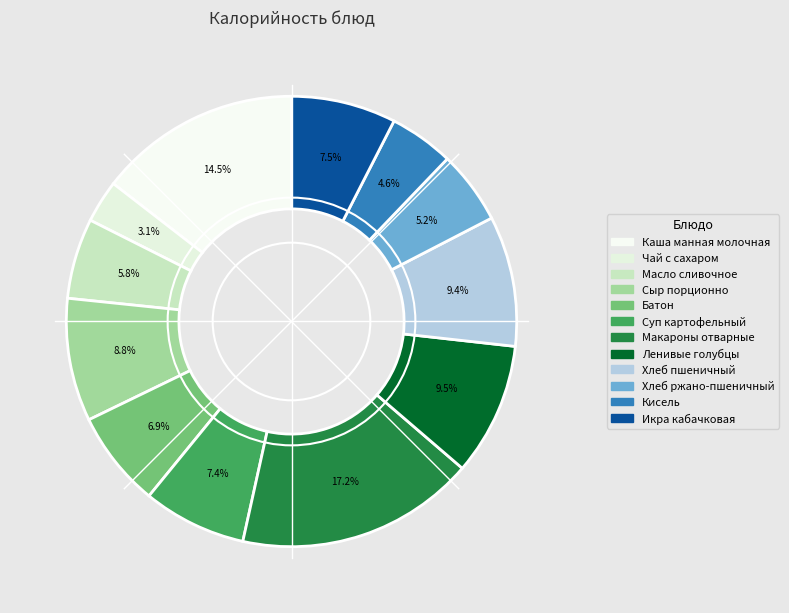

What percentage is the Хлеб ржано-пшеничный slice, to the nearest percent?

5%